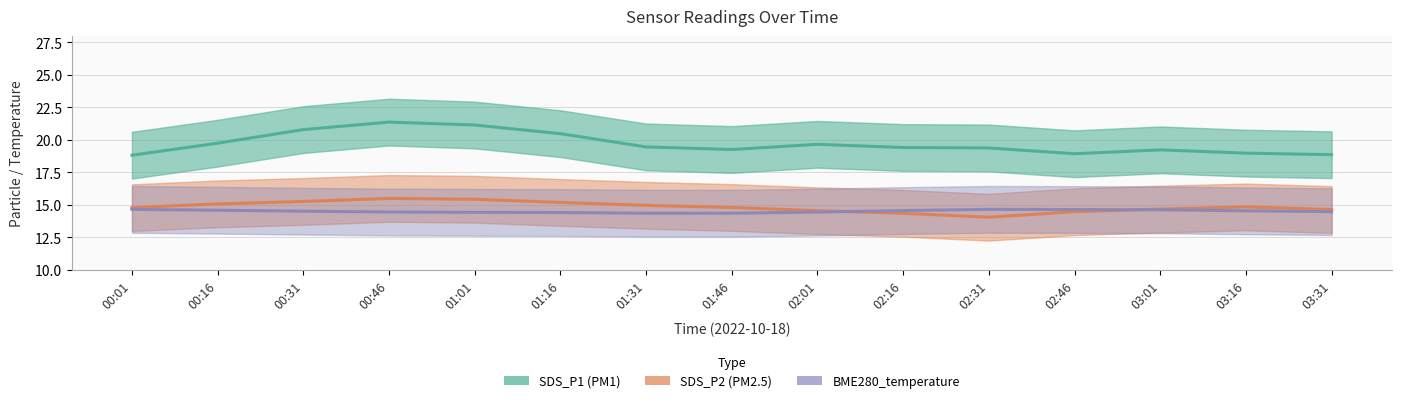

What position from the left is 03:01?

13